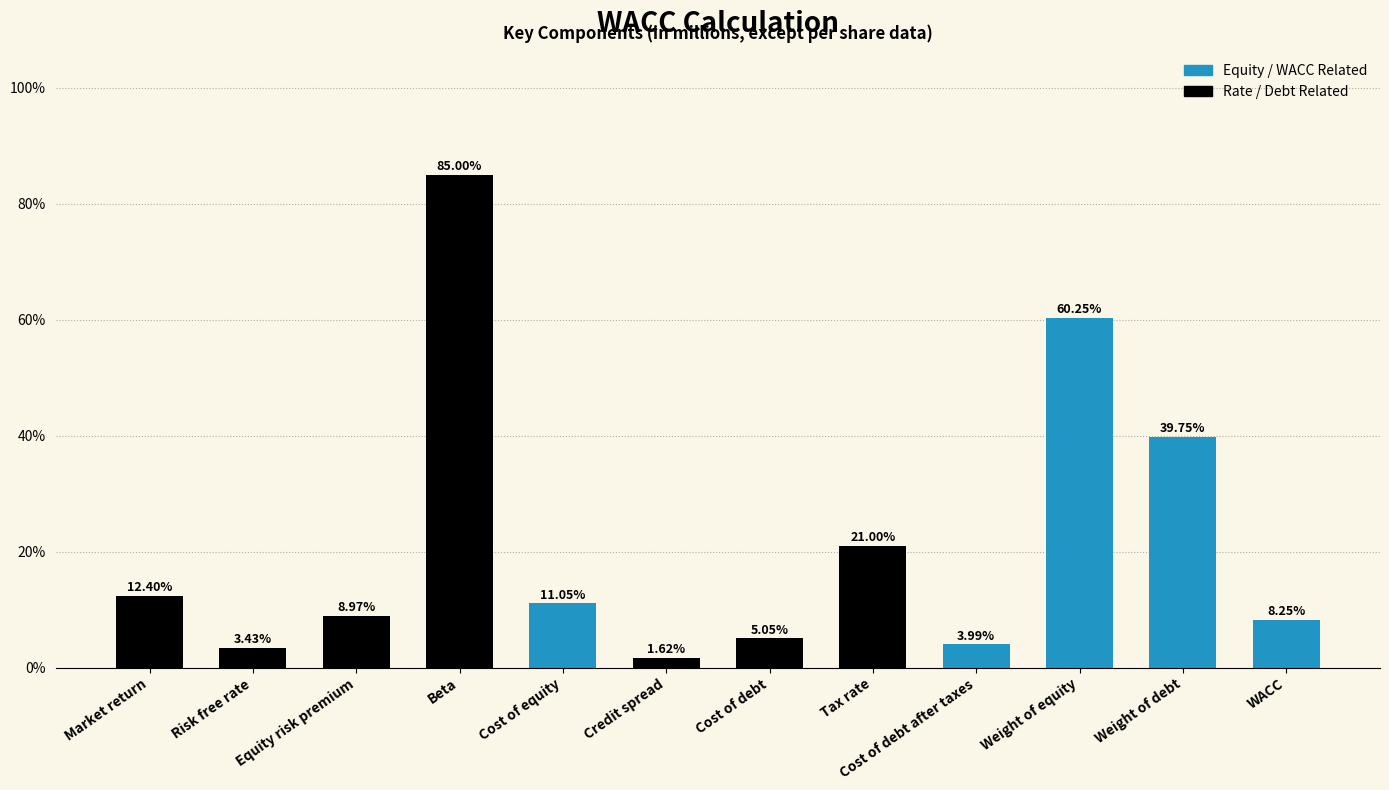

Does the chart contain any negative values?

No